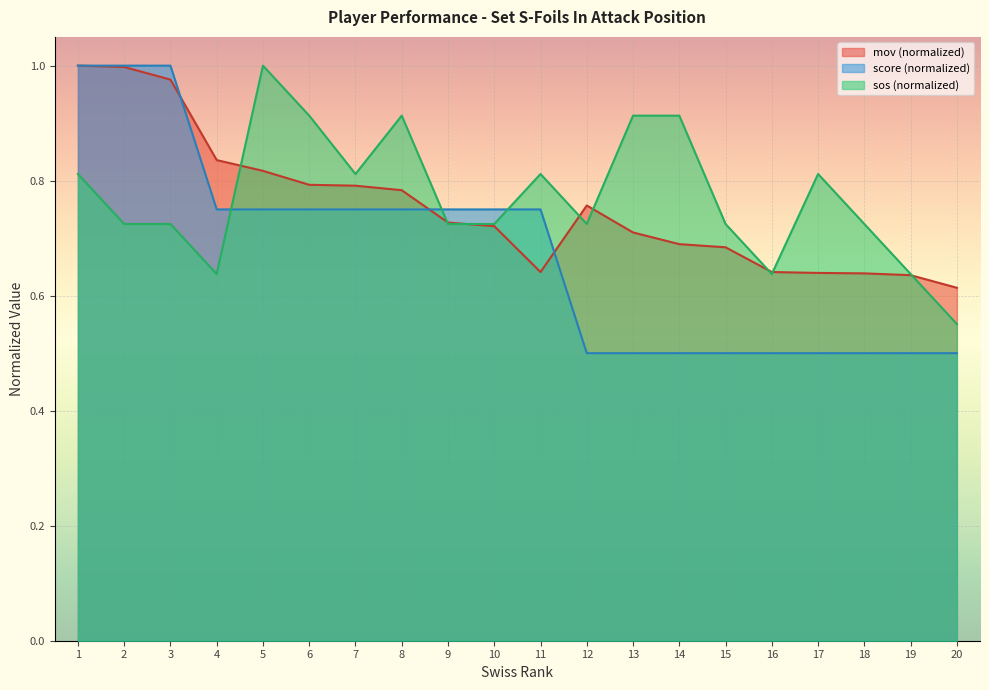

Where is the first local minimum for mov?

11